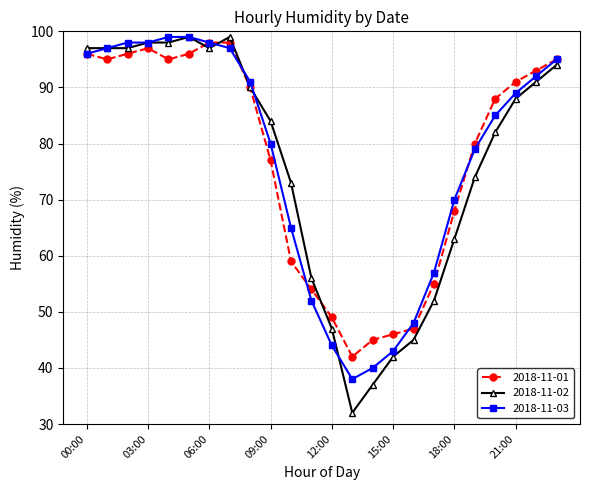

At how many categories does at least one series exceed 61?

17